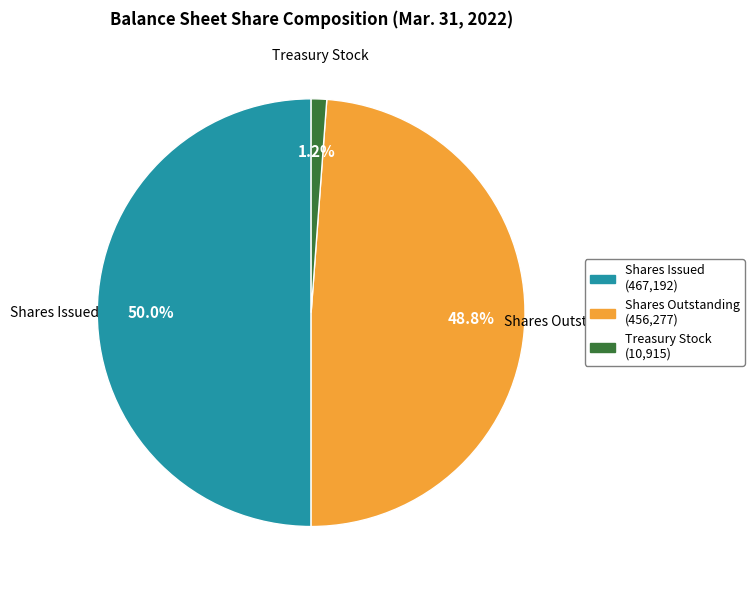

To the nearest percent, what is the difference between the largest and smallest slice percentages?

49%